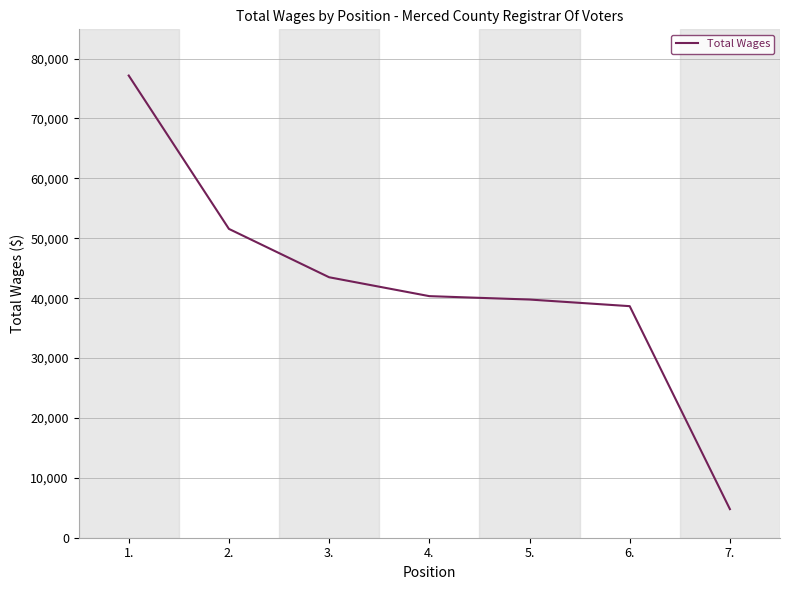

Between 6. and 3., which is larger?

3.